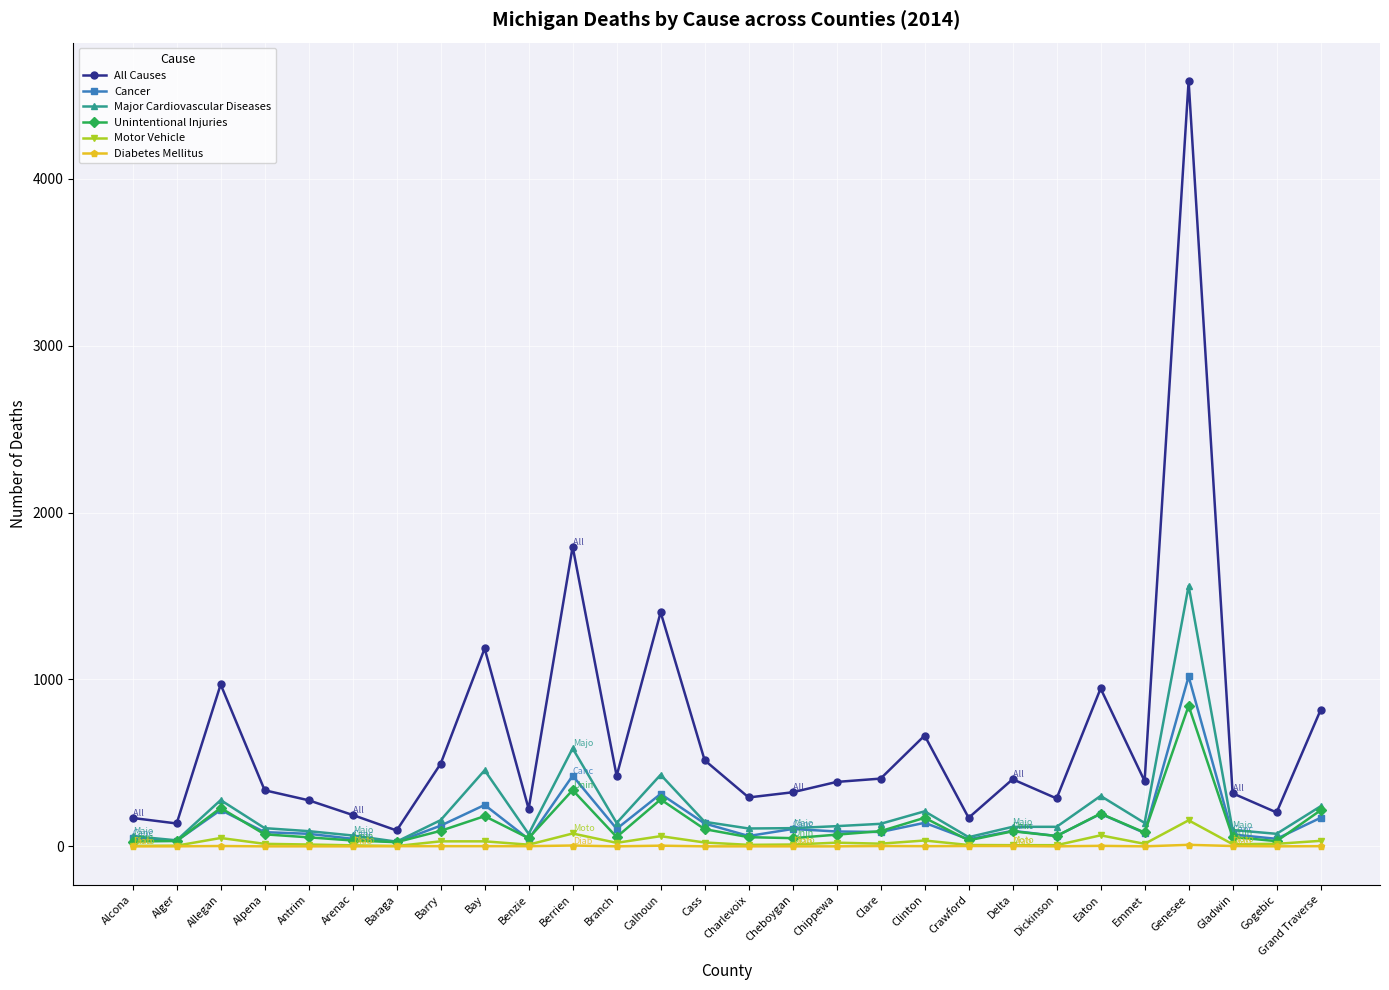

Count the number of categories in the chart.

28